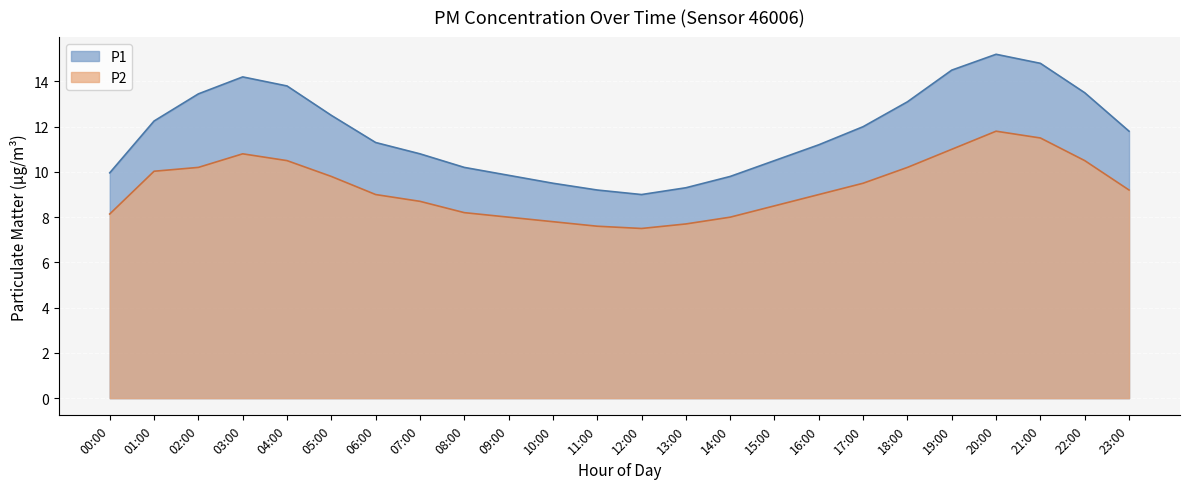

Rank the series at 05:00 from highest to lowest value.

P1, P2